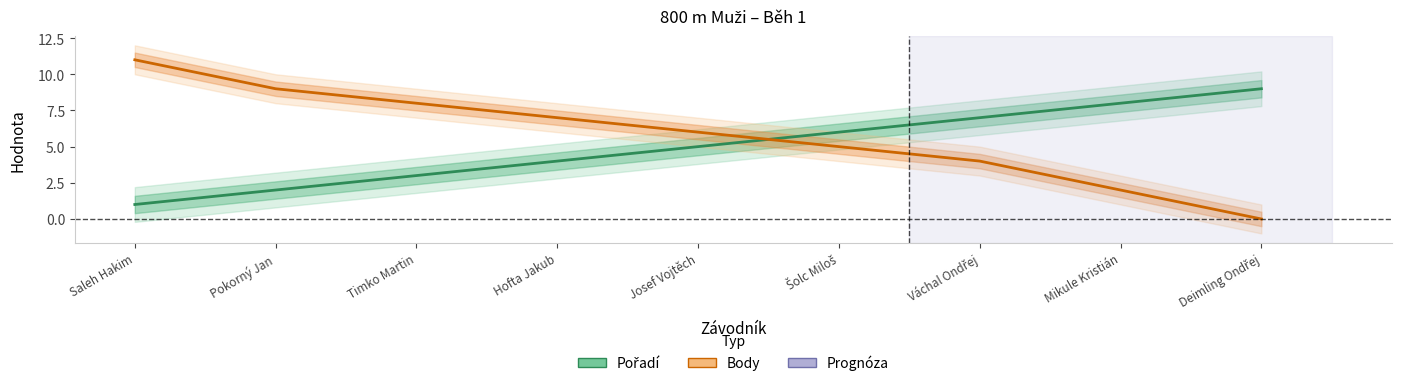

Does the chart display data point markers on the line(s)?

No